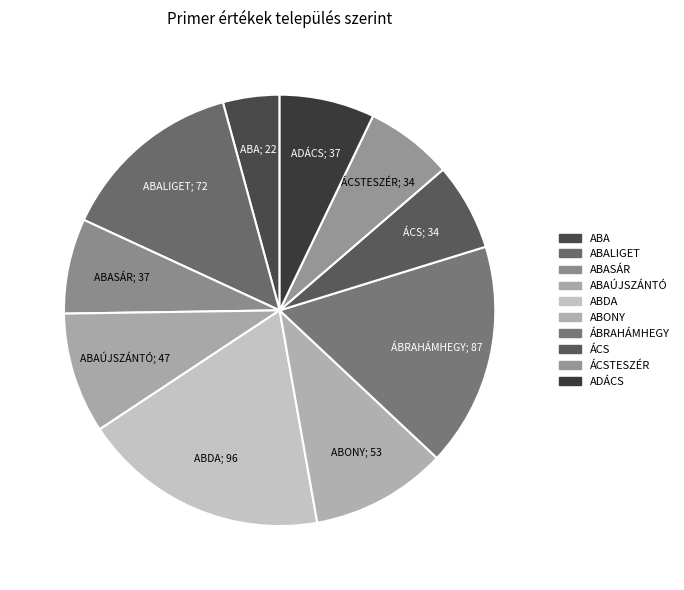

Is ABDA the majority of the pie?

No